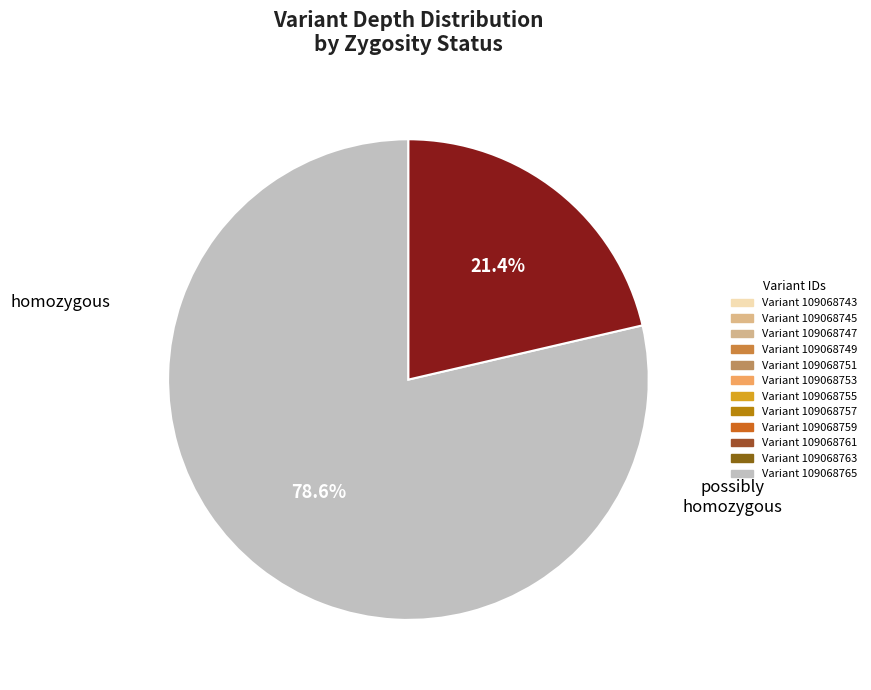

How many slices are in this pie chart?

2